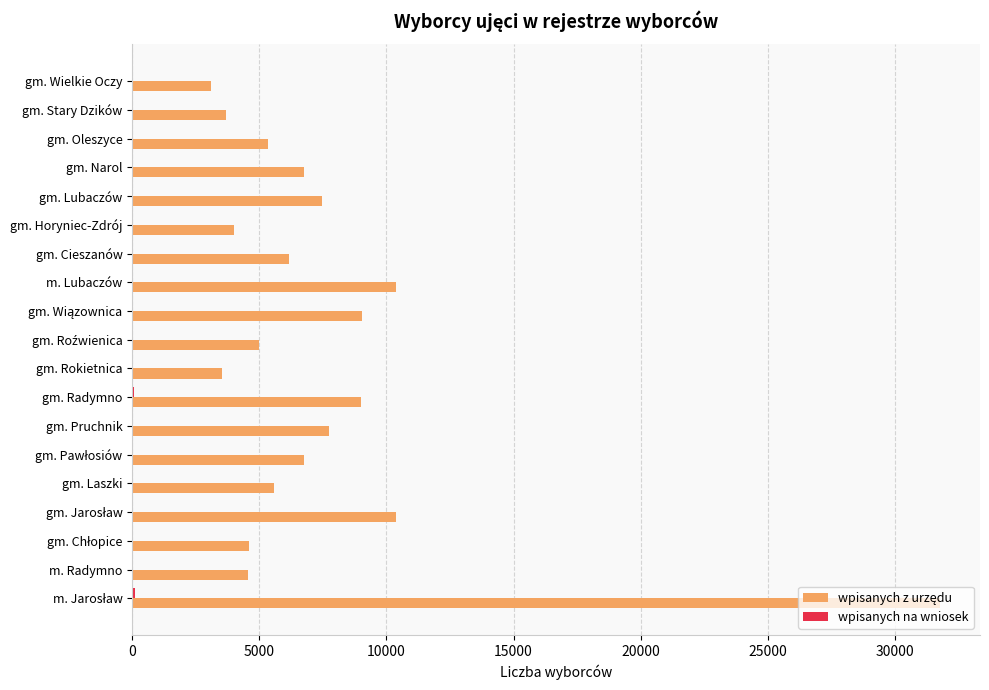

What is the maximum value shown in the chart?

31764